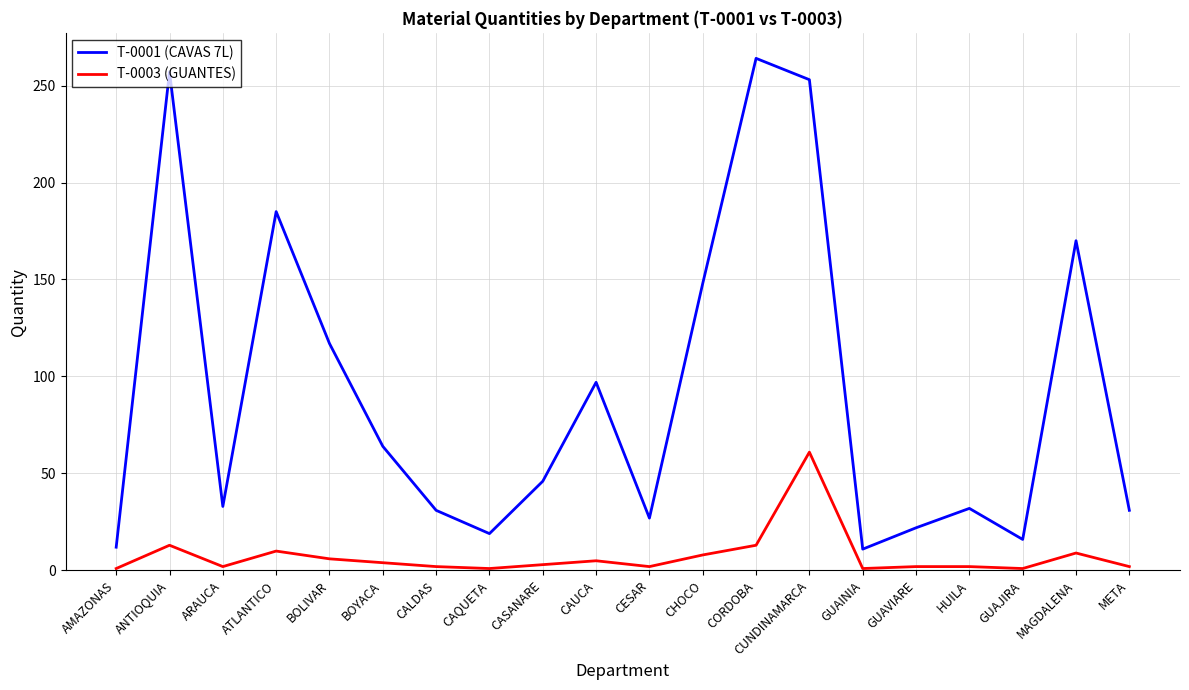

Rank the series at AMAZONAS from lowest to highest value.

T-0003 (GUANTES), T-0001 (CAVAS 7L)